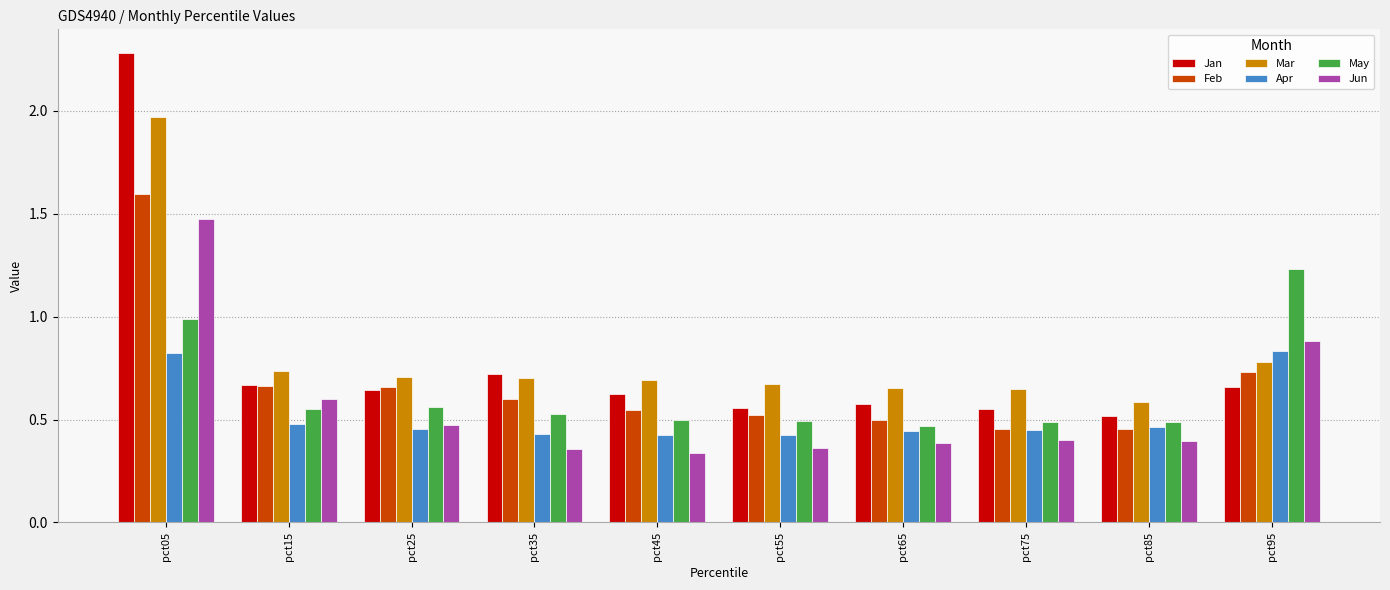

Is it true that Jan equals 1.0 at pct15?

False